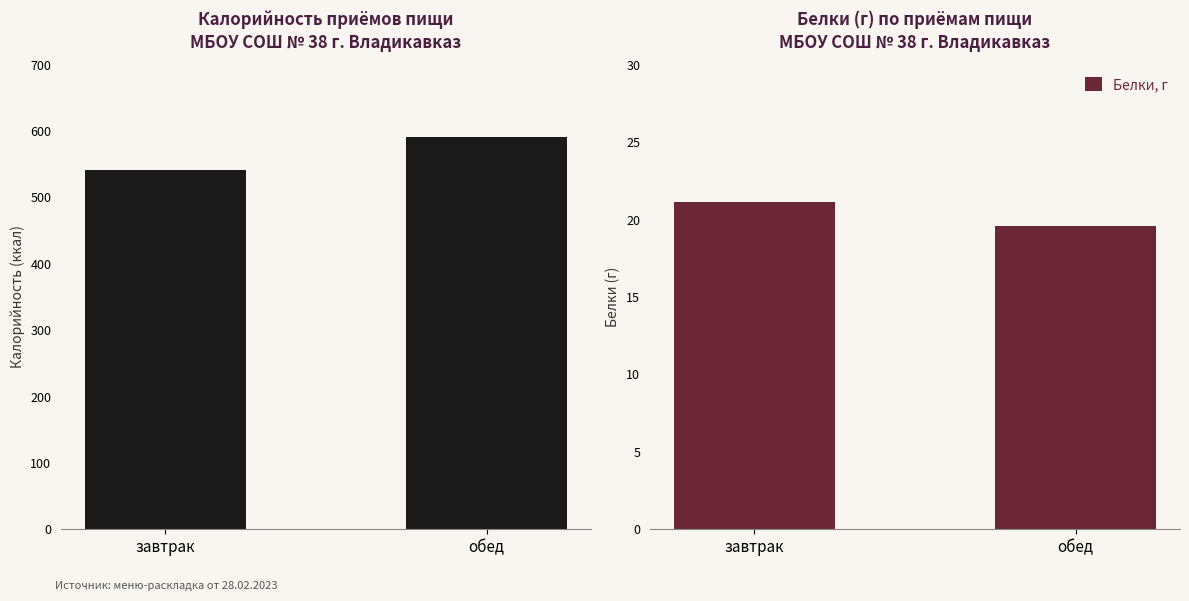

What is the difference between the highest and lowest values at обед?

571.4